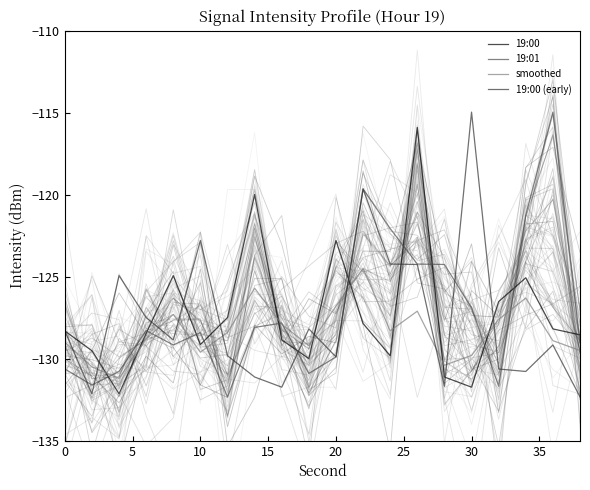

Which series has the largest range (max minus min)?

19:01